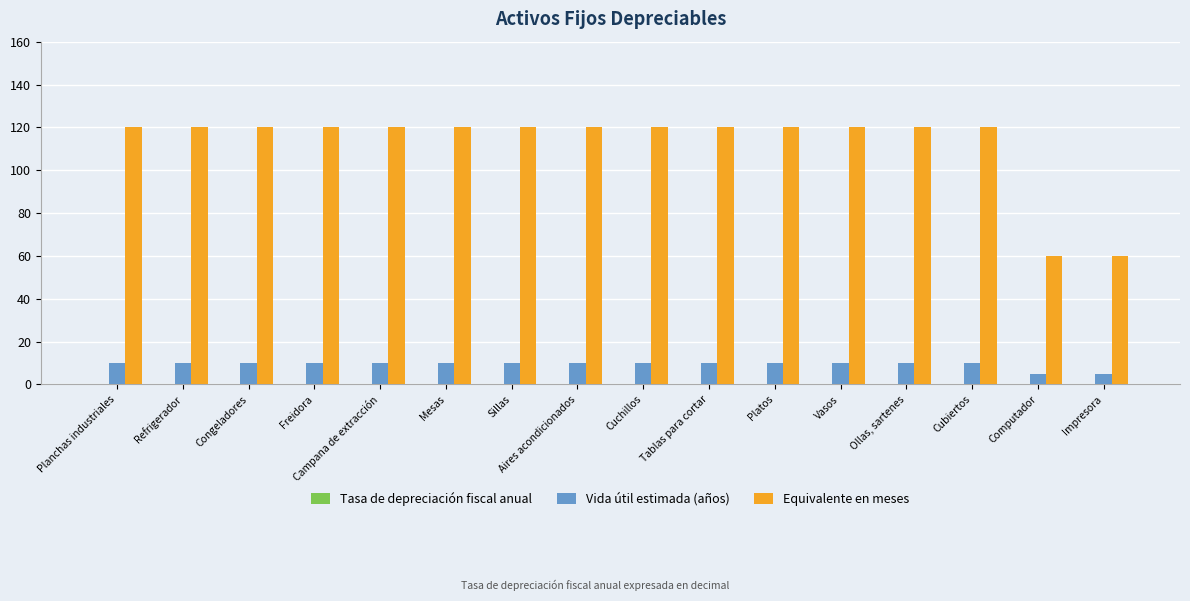

What is the sum of all Equivalente en meses values?

1800.0